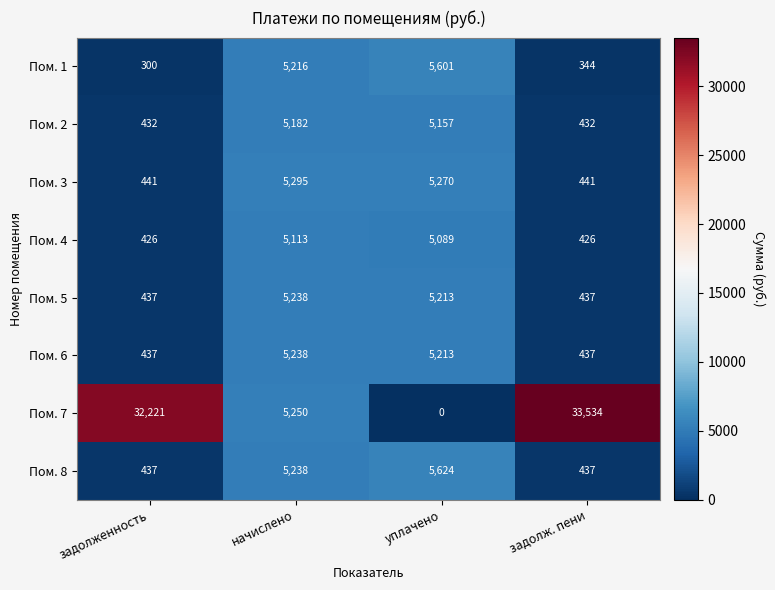

The value of Пом. 5 at уплачено is 5213. True or false?

True